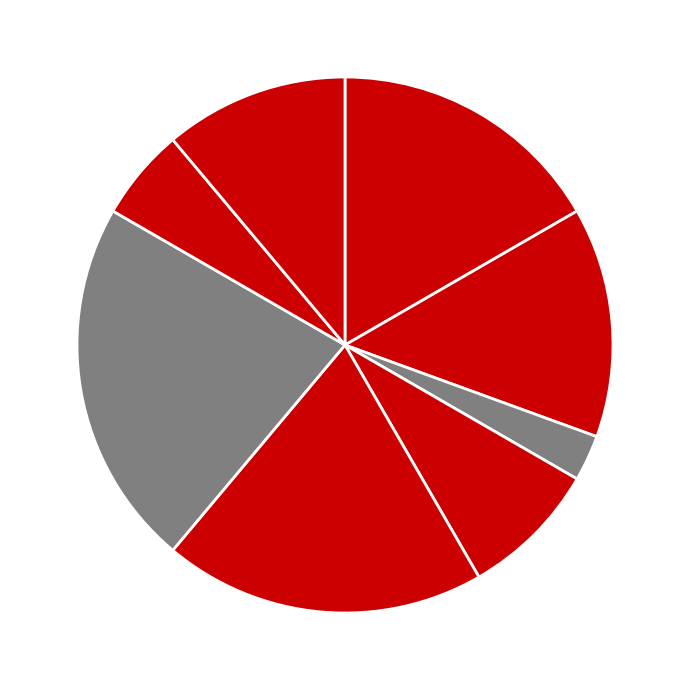

Is there a majority slice in this chart?

No